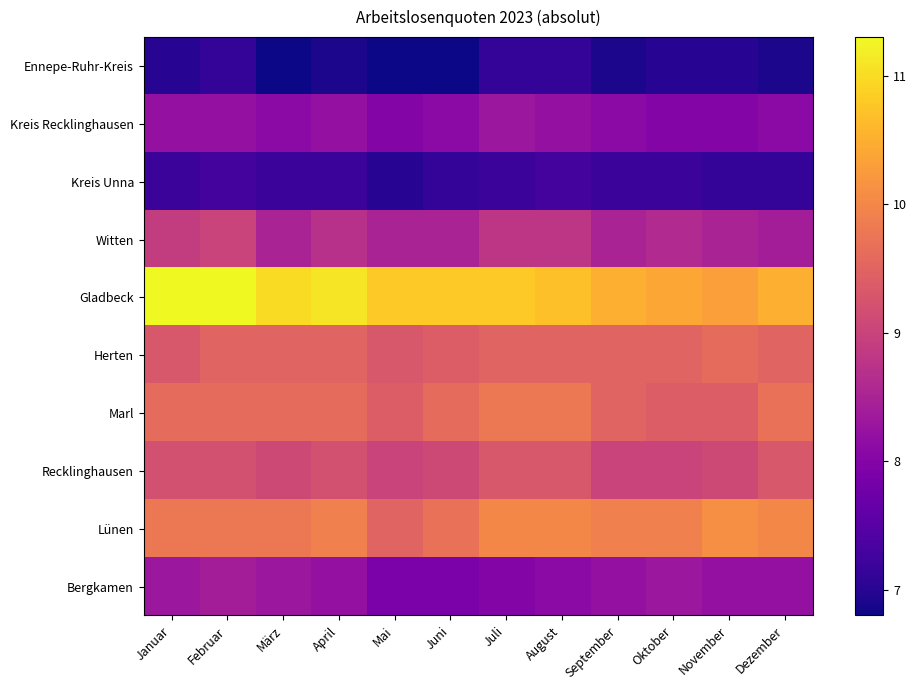

Reading right to left, what are all the values shown in this chart?

Ennepe-Ruhr-Kreis: Dezember=6.9	November=7.0	Oktober=7.0	September=6.9	August=7.1	Juli=7.1	Juni=6.8	Mai=6.8	April=6.9	März=6.8	Februar=7.1	Januar=7.0
Kreis Recklinghausen: Dezember=8.1	November=8.0	Oktober=8.0	September=8.1	August=8.2	Juli=8.3	Juni=8.1	Mai=8.0	April=8.2	März=8.1	Februar=8.2	Januar=8.2
Kreis Unna: Dezember=7.1	November=7.1	Oktober=7.2	September=7.2	August=7.3	Juli=7.2	Juni=7.1	Mai=7.0	April=7.2	März=7.2	Februar=7.3	Januar=7.2
Witten: Dezember=8.4	November=8.5	Oktober=8.6	September=8.5	August=8.8	Juli=8.8	Juni=8.5	Mai=8.5	April=8.7	März=8.5	Februar=9.0	Januar=8.9
Gladbeck: Dezember=10.5	November=10.3	Oktober=10.4	September=10.5	August=10.7	Juli=10.8	Juni=10.8	Mai=10.8	April=11.1	März=11.0	Februar=11.3	Januar=11.3
Herten: Dezember=9.5	November=9.6	Oktober=9.5	September=9.5	August=9.5	Juli=9.5	Juni=9.4	Mai=9.3	April=9.5	März=9.5	Februar=9.5	Januar=9.3
Marl: Dezember=9.7	November=9.4	Oktober=9.4	September=9.5	August=9.8	Juli=9.8	Juni=9.6	Mai=9.4	April=9.6	März=9.6	Februar=9.6	Januar=9.6
Recklinghausen: Dezember=9.3	November=9.1	Oktober=9.0	September=9.0	August=9.3	Juli=9.3	Juni=9.1	Mai=9.0	April=9.2	März=9.1	Februar=9.2	Januar=9.2
Lünen: Dezember=10.0	November=10.1	Oktober=9.9	September=9.9	August=10.0	Juli=10.0	Juni=9.7	Mai=9.5	April=9.9	März=9.8	Februar=9.8	Januar=9.8
Bergkamen: Dezember=8.2	November=8.2	Oktober=8.3	September=8.2	August=8.1	Juli=8.0	Juni=7.9	Mai=7.9	April=8.2	März=8.3	Februar=8.4	Januar=8.3